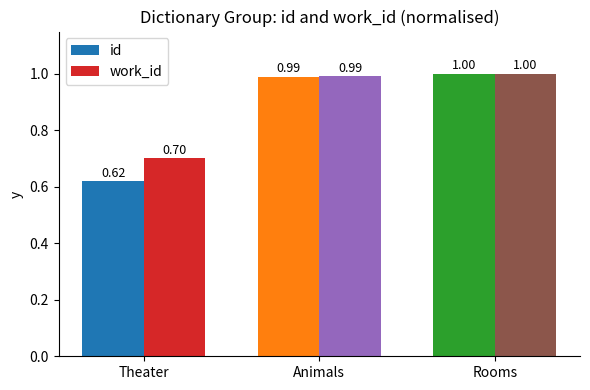

What is the average value of the work_id series?

0.9